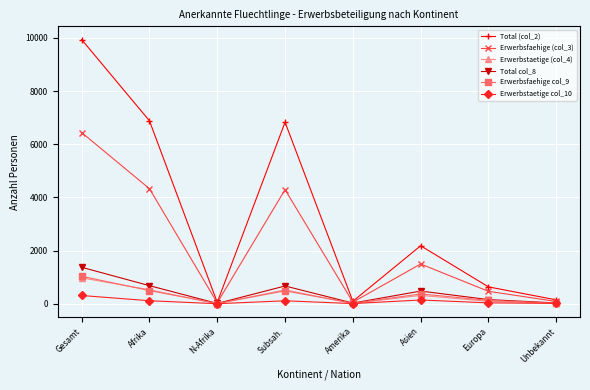

At which label is Total col_8 closest to 692?

Afrika